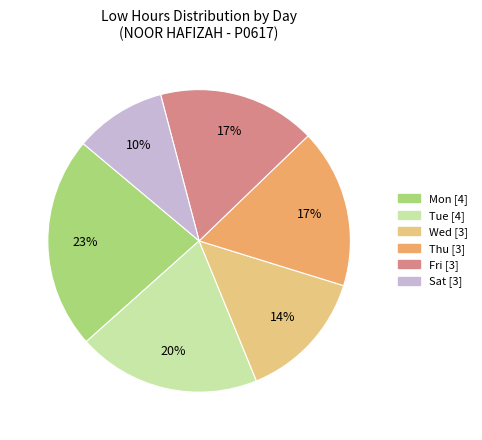

To the nearest percent, what is the average slice percentage?

17%